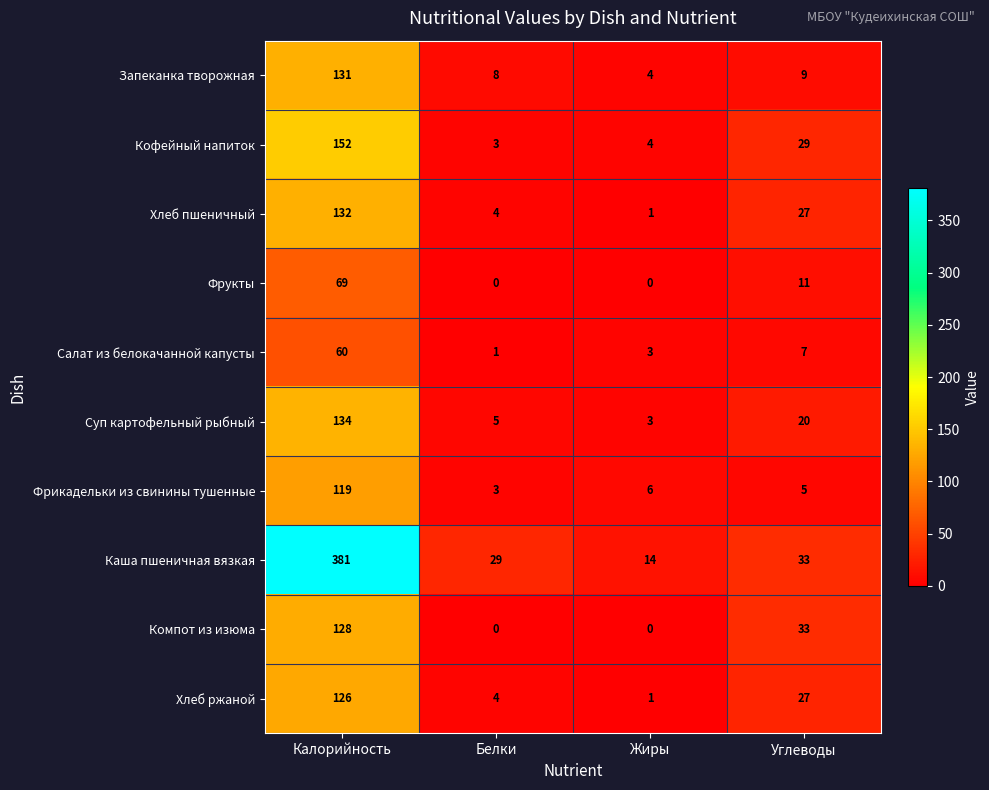

What is the average value of the Салат из белокачанной капусты series?

18